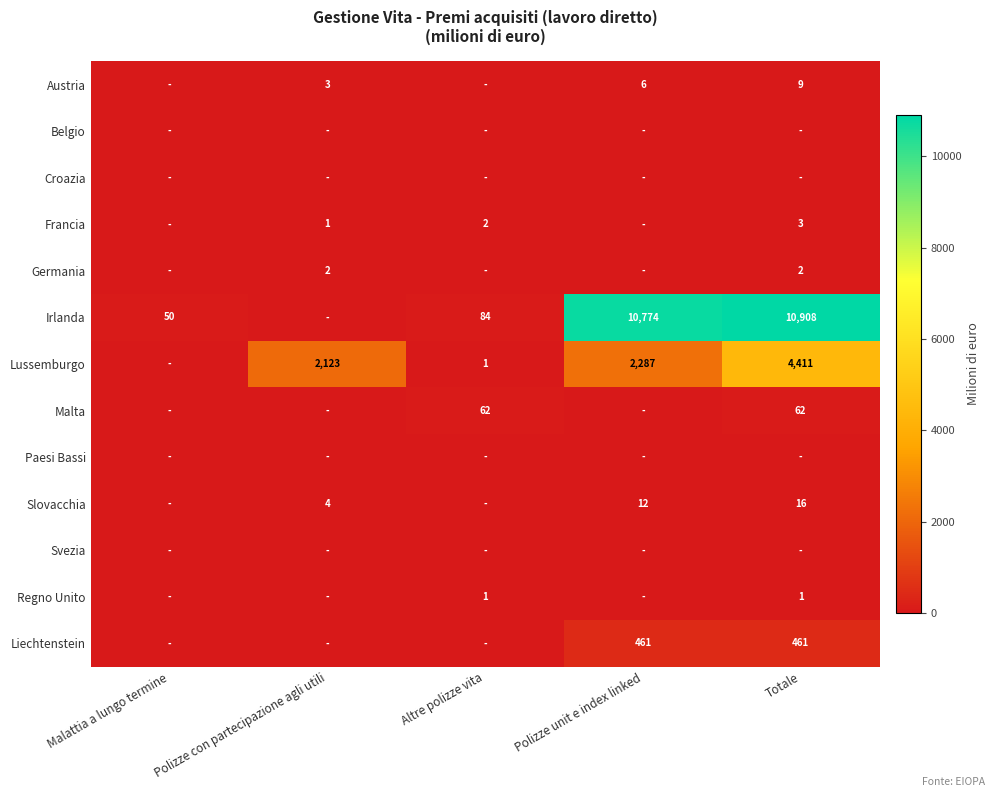

The value of Francia at Polizze con partecipazione agli utili is 0. True or false?

False